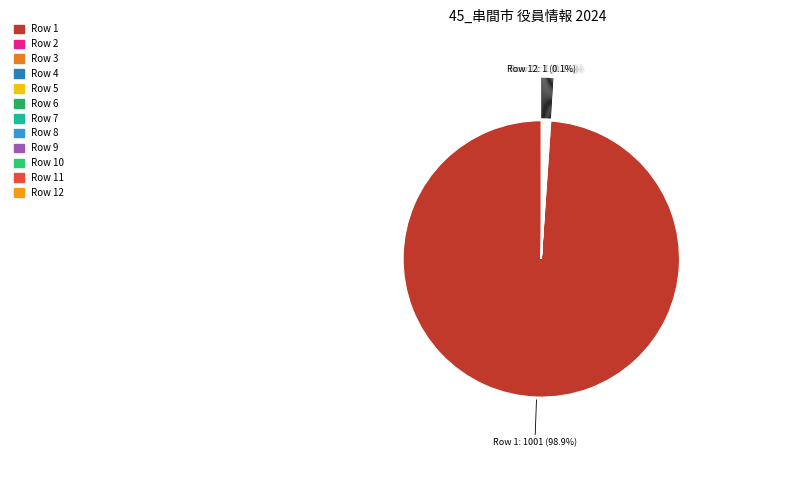

Count the number of slices in the pie.

12